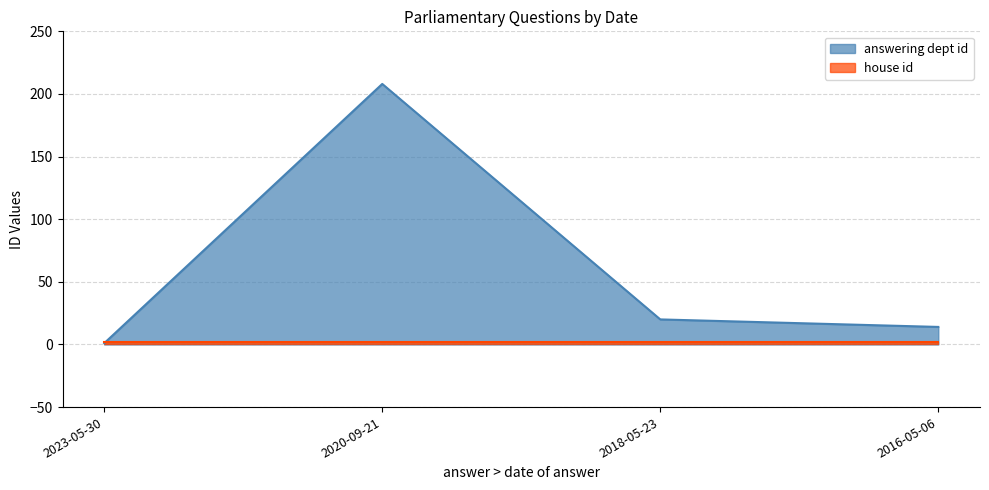

Between 2016-05-06 and 2018-05-23, which is larger?

2018-05-23